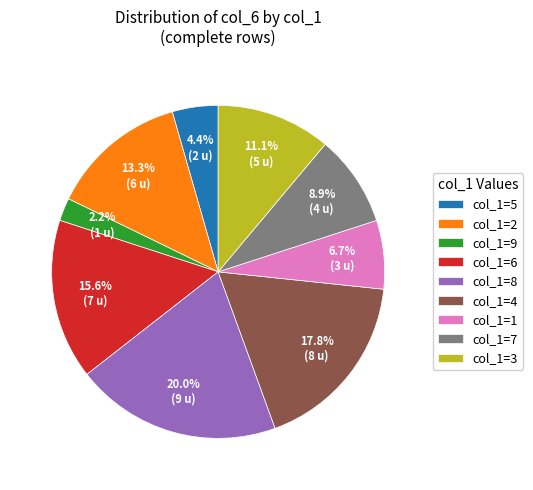

Rank the categories by value from highest to lowest.

col_1=8, col_1=4, col_1=6, col_1=2, col_1=3, col_1=7, col_1=1, col_1=5, col_1=9